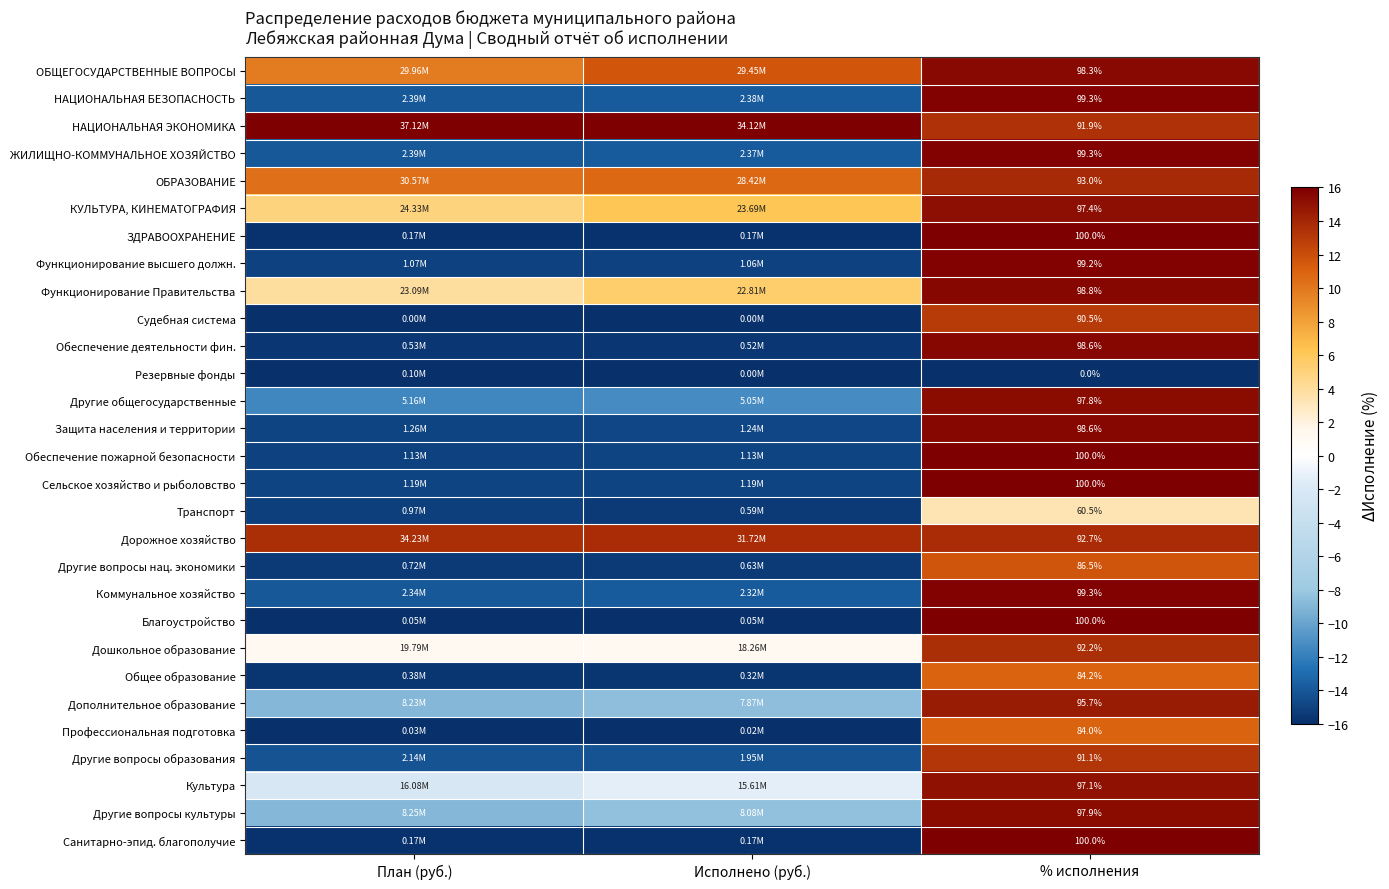

At how many categories does at least one series exceed 9?

3